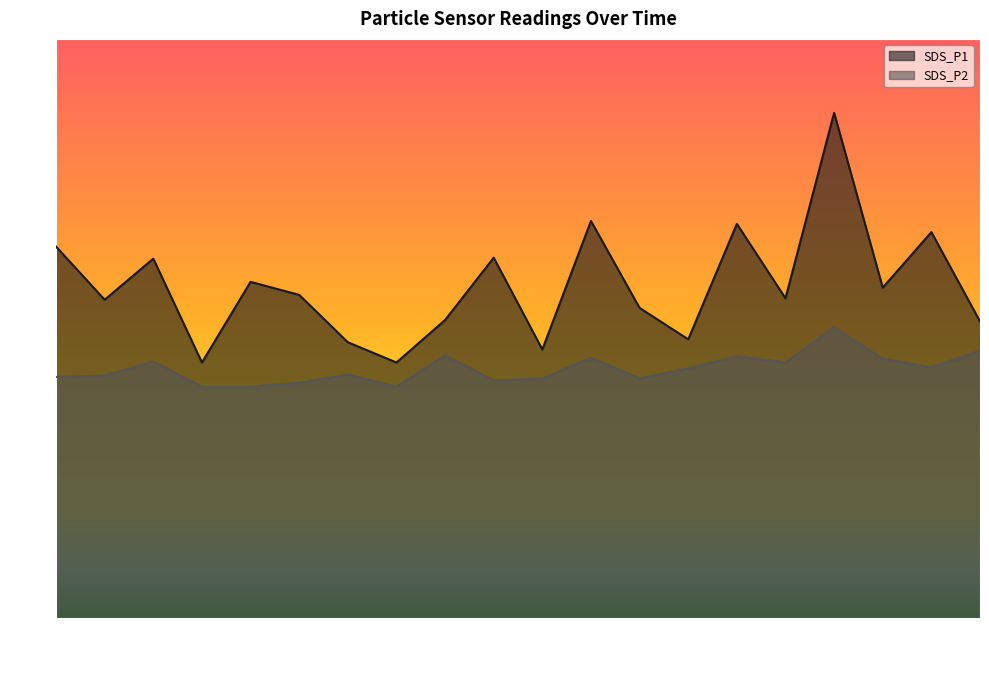

Is it true that SDS_P2 equals 7.0 at 00:45?

False